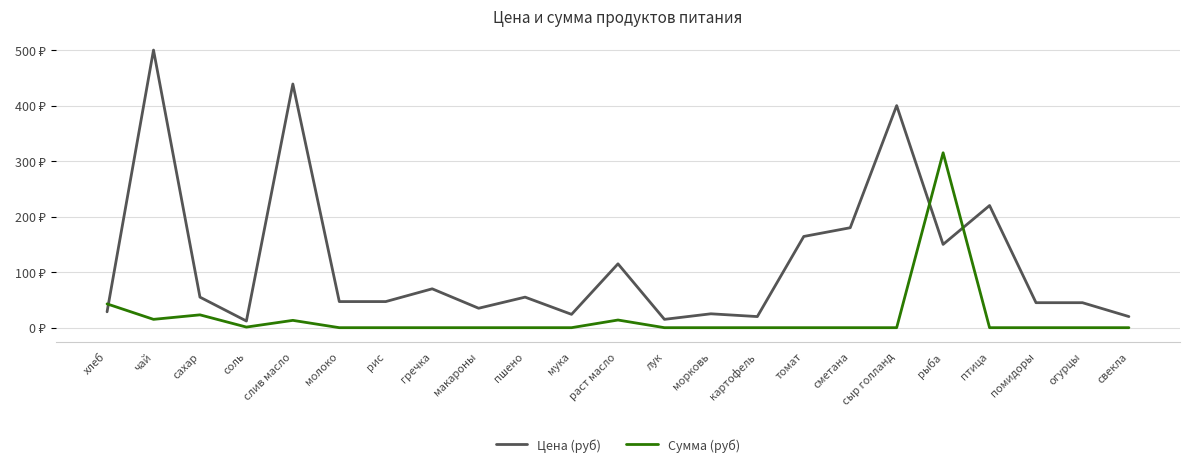

How many interior local peaks does the Сумма (руб) series have?

4